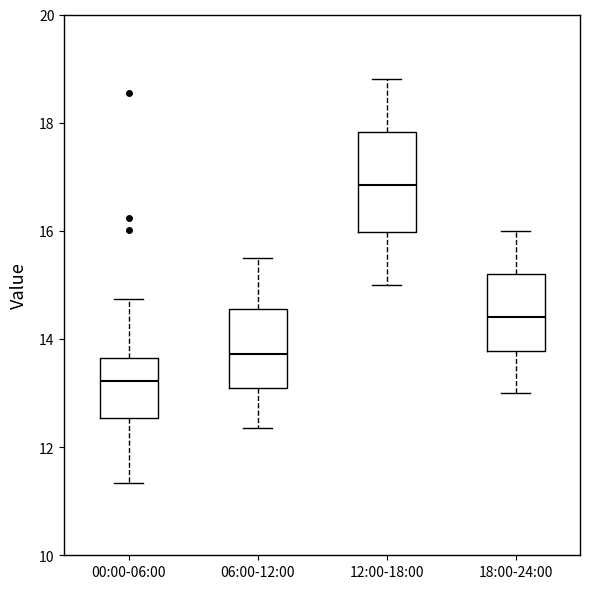

Reading left to right, read every box against the y-axis: the position of its median line, the range the box covers, and the ends of its whiskers. The values are not printed on the chart, so give them approximately, as read against the axis.

00:00-06:00: median 13.2, box 12.6 to 13.6, whiskers 11.4 to 14.8
06:00-12:00: median 13.8, box 13.2 to 14.6, whiskers 12.4 to 15.6
12:00-18:00: median 16.8, box 16.0 to 17.8, whiskers 15.0 to 18.8
18:00-24:00: median 14.4, box 13.8 to 15.2, whiskers 13.0 to 16.0